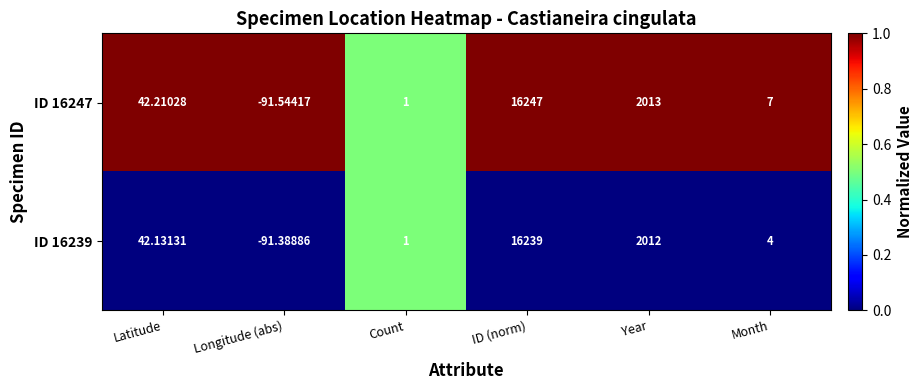

Which series has the largest range (max minus min)?

ID 16247